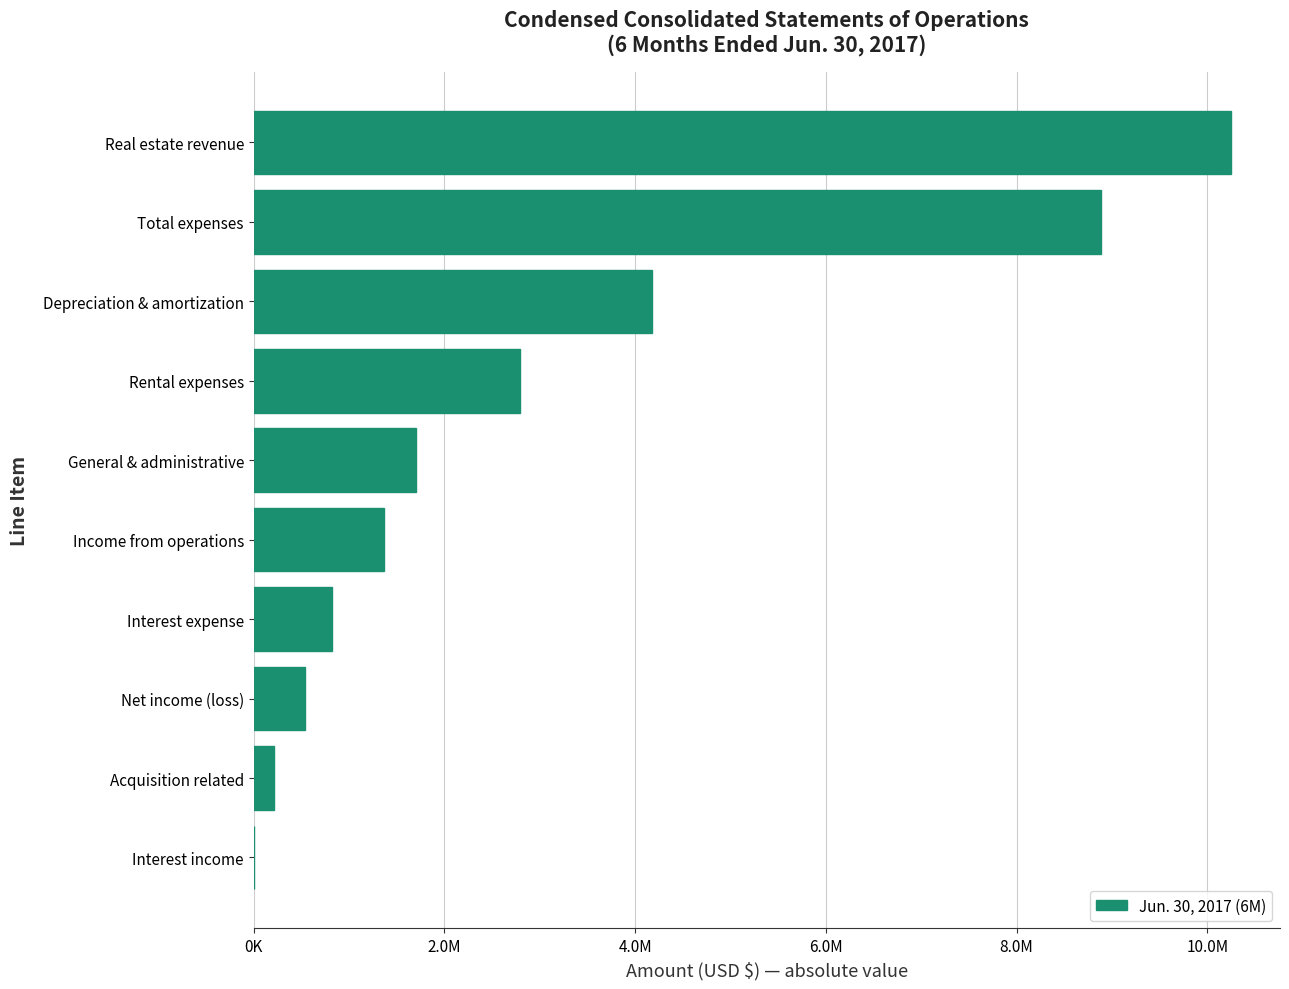

Are the bars horizontal?

Yes